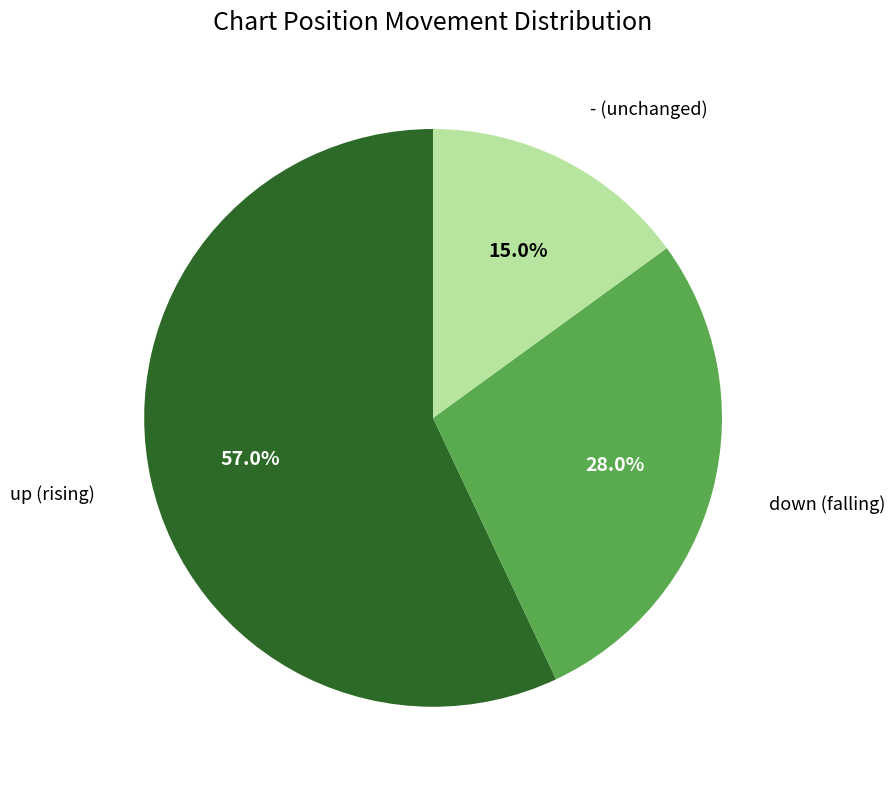

True or false: - accounts for 15% of the total.

True